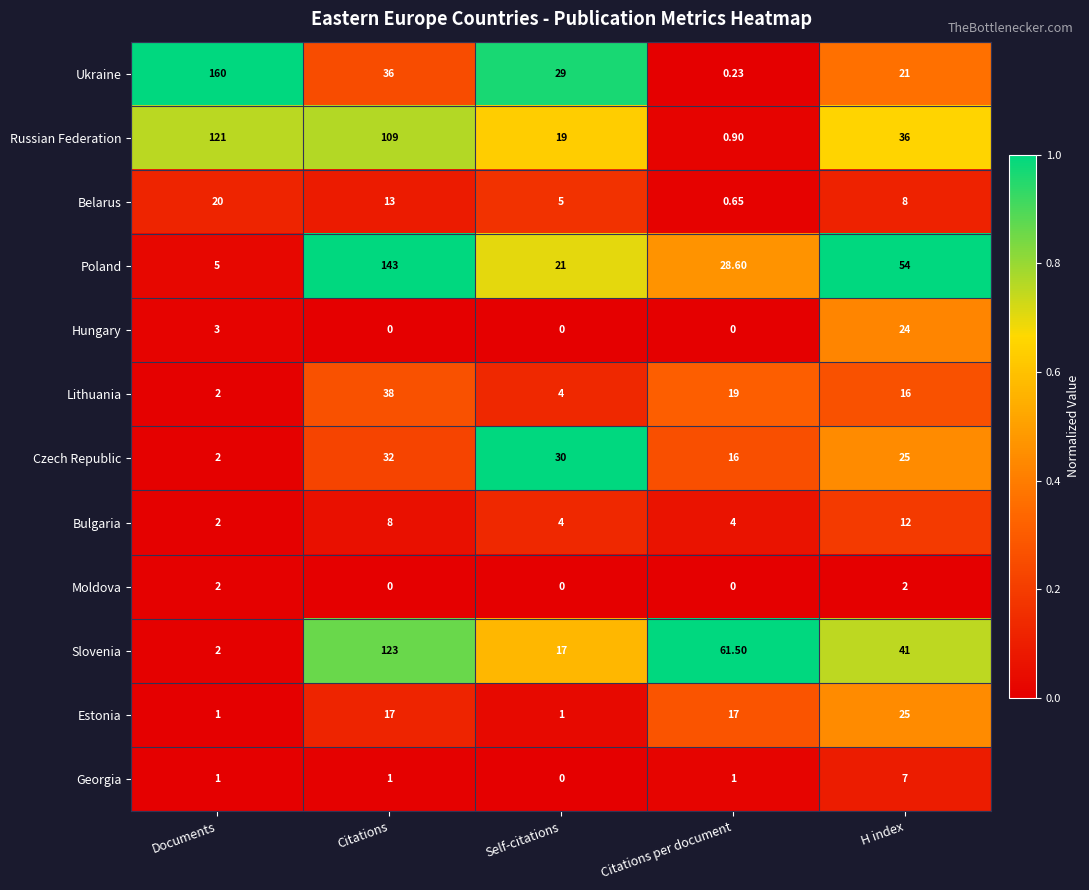

How many data points does each series have?

5